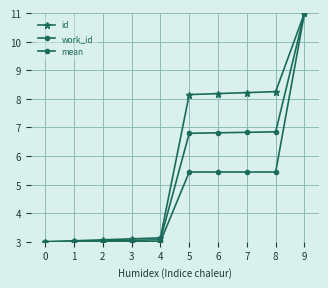

How many lines are shown in the chart?

3